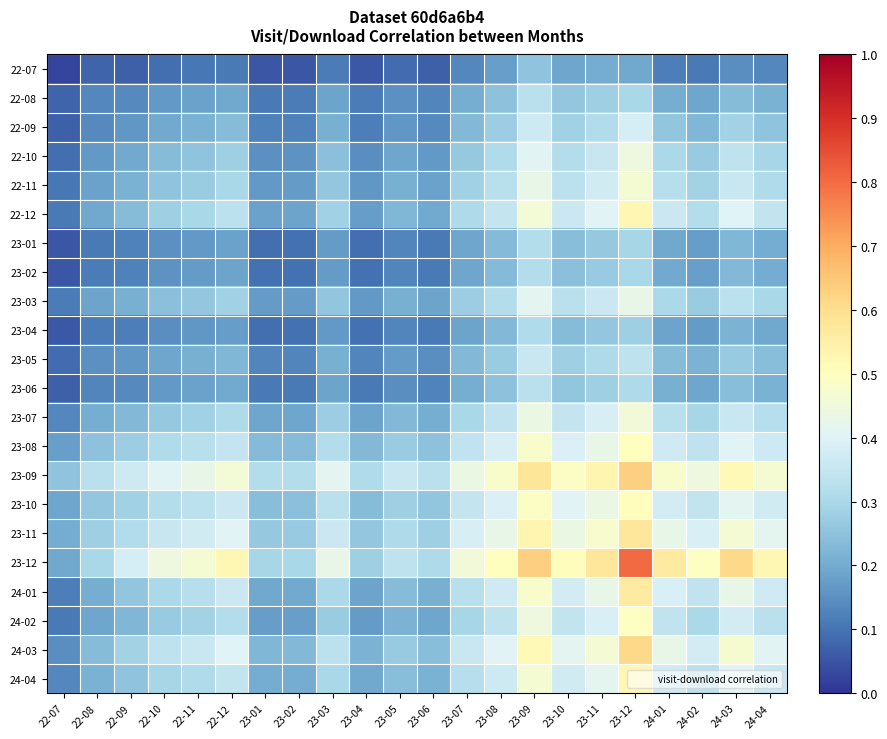

Reading right to left, what are all the values shown in this chart?

22-07: 24-04=0.1	24-03=0.1	24-02=0.1	24-01=0.1	23-12=0.2	23-11=0.2	23-10=0.2	23-09=0.3	23-08=0.2	23-07=0.1	23-06=0.1	23-05=0.1	23-04=0.1	23-03=0.1	23-02=0.1	23-01=0.1	22-12=0.1	22-11=0.1	22-10=0.1	22-09=0.1	22-08=0.1	22-07=0.0
22-08: 24-04=0.2	24-03=0.2	24-02=0.2	24-01=0.2	23-12=0.3	23-11=0.3	23-10=0.3	23-09=0.3	23-08=0.2	23-07=0.2	23-06=0.1	23-05=0.2	23-04=0.1	23-03=0.2	23-02=0.1	23-01=0.1	22-12=0.2	22-11=0.2	22-10=0.2	22-09=0.1	22-08=0.1	22-07=0.1
22-09: 24-04=0.3	24-03=0.3	24-02=0.2	24-01=0.3	23-12=0.4	23-11=0.3	23-10=0.3	23-09=0.4	23-08=0.3	23-07=0.2	23-06=0.1	23-05=0.2	23-04=0.1	23-03=0.2	23-02=0.1	23-01=0.1	22-12=0.2	22-11=0.2	22-10=0.2	22-09=0.2	22-08=0.1	22-07=0.1
22-10: 24-04=0.3	24-03=0.3	24-02=0.3	24-01=0.3	23-12=0.4	23-11=0.4	23-10=0.3	23-09=0.4	23-08=0.3	23-07=0.3	23-06=0.2	23-05=0.2	23-04=0.1	23-03=0.2	23-02=0.2	23-01=0.2	22-12=0.3	22-11=0.3	22-10=0.2	22-09=0.2	22-08=0.2	22-07=0.1
22-11: 24-04=0.3	24-03=0.4	24-02=0.3	24-01=0.3	23-12=0.5	23-11=0.4	23-10=0.3	23-09=0.4	23-08=0.3	23-07=0.3	23-06=0.2	23-05=0.2	23-04=0.2	23-03=0.3	23-02=0.2	23-01=0.2	22-12=0.3	22-11=0.3	22-10=0.3	22-09=0.2	22-08=0.2	22-07=0.1
22-12: 24-04=0.3	24-03=0.4	24-02=0.3	24-01=0.4	23-12=0.5	23-11=0.4	23-10=0.4	23-09=0.5	23-08=0.4	23-07=0.3	23-06=0.2	23-05=0.2	23-04=0.2	23-03=0.3	23-02=0.2	23-01=0.2	22-12=0.3	22-11=0.3	22-10=0.3	22-09=0.2	22-08=0.2	22-07=0.1
23-01: 24-04=0.2	24-03=0.2	24-02=0.2	24-01=0.2	23-12=0.3	23-11=0.3	23-10=0.2	23-09=0.3	23-08=0.2	23-07=0.2	23-06=0.1	23-05=0.1	23-04=0.1	23-03=0.2	23-02=0.1	23-01=0.1	22-12=0.2	22-11=0.2	22-10=0.2	22-09=0.1	22-08=0.1	22-07=0.1
23-02: 24-04=0.2	24-03=0.2	24-02=0.2	24-01=0.2	23-12=0.3	23-11=0.3	23-10=0.2	23-09=0.3	23-08=0.2	23-07=0.2	23-06=0.1	23-05=0.1	23-04=0.1	23-03=0.2	23-02=0.1	23-01=0.1	22-12=0.2	22-11=0.2	22-10=0.2	22-09=0.1	22-08=0.1	22-07=0.1
23-03: 24-04=0.3	24-03=0.3	24-02=0.3	24-01=0.3	23-12=0.4	23-11=0.4	23-10=0.3	23-09=0.4	23-08=0.3	23-07=0.3	23-06=0.2	23-05=0.2	23-04=0.2	23-03=0.3	23-02=0.2	23-01=0.2	22-12=0.3	22-11=0.3	22-10=0.2	22-09=0.2	22-08=0.2	22-07=0.1
23-04: 24-04=0.2	24-03=0.2	24-02=0.2	24-01=0.2	23-12=0.3	23-11=0.3	23-10=0.2	23-09=0.3	23-08=0.2	23-07=0.2	23-06=0.1	23-05=0.1	23-04=0.1	23-03=0.2	23-02=0.1	23-01=0.1	22-12=0.2	22-11=0.2	22-10=0.1	22-09=0.1	22-08=0.1	22-07=0.1
23-05: 24-04=0.2	24-03=0.3	24-02=0.2	24-01=0.2	23-12=0.3	23-11=0.3	23-10=0.3	23-09=0.4	23-08=0.3	23-07=0.2	23-06=0.1	23-05=0.2	23-04=0.1	23-03=0.2	23-02=0.1	23-01=0.1	22-12=0.2	22-11=0.2	22-10=0.2	22-09=0.2	22-08=0.2	22-07=0.1
23-06: 24-04=0.2	24-03=0.2	24-02=0.2	24-01=0.2	23-12=0.3	23-11=0.3	23-10=0.3	23-09=0.3	23-08=0.2	23-07=0.2	23-06=0.1	23-05=0.1	23-04=0.1	23-03=0.2	23-02=0.1	23-01=0.1	22-12=0.2	22-11=0.2	22-10=0.2	22-09=0.1	22-08=0.1	22-07=0.1
23-07: 24-04=0.3	24-03=0.4	24-02=0.3	24-01=0.3	23-12=0.5	23-11=0.4	23-10=0.4	23-09=0.4	23-08=0.3	23-07=0.3	23-06=0.2	23-05=0.2	23-04=0.2	23-03=0.3	23-02=0.2	23-01=0.2	22-12=0.3	22-11=0.3	22-10=0.3	22-09=0.2	22-08=0.2	22-07=0.1
23-08: 24-04=0.4	24-03=0.4	24-02=0.3	24-01=0.4	23-12=0.5	23-11=0.4	23-10=0.4	23-09=0.5	23-08=0.4	23-07=0.3	23-06=0.2	23-05=0.3	23-04=0.2	23-03=0.3	23-02=0.2	23-01=0.2	22-12=0.4	22-11=0.3	22-10=0.3	22-09=0.3	22-08=0.2	22-07=0.2
23-09: 24-04=0.5	24-03=0.5	24-02=0.4	24-01=0.5	23-12=0.6	23-11=0.5	23-10=0.5	23-09=0.6	23-08=0.5	23-07=0.4	23-06=0.3	23-05=0.4	23-04=0.3	23-03=0.4	23-02=0.3	23-01=0.3	22-12=0.5	22-11=0.4	22-10=0.4	22-09=0.4	22-08=0.3	22-07=0.3
23-10: 24-04=0.4	24-03=0.4	24-02=0.3	24-01=0.4	23-12=0.5	23-11=0.4	23-10=0.4	23-09=0.5	23-08=0.4	23-07=0.4	23-06=0.3	23-05=0.3	23-04=0.2	23-03=0.3	23-02=0.2	23-01=0.2	22-12=0.4	22-11=0.3	22-10=0.3	22-09=0.3	22-08=0.3	22-07=0.2
23-11: 24-04=0.4	24-03=0.5	24-02=0.4	24-01=0.4	23-12=0.6	23-11=0.5	23-10=0.4	23-09=0.5	23-08=0.4	23-07=0.4	23-06=0.3	23-05=0.3	23-04=0.3	23-03=0.4	23-02=0.3	23-01=0.3	22-12=0.4	22-11=0.4	22-10=0.4	22-09=0.3	22-08=0.3	22-07=0.2
23-12: 24-04=0.5	24-03=0.6	24-02=0.5	24-01=0.6	23-12=0.8	23-11=0.6	23-10=0.5	23-09=0.6	23-08=0.5	23-07=0.5	23-06=0.3	23-05=0.3	23-04=0.3	23-03=0.4	23-02=0.3	23-01=0.3	22-12=0.5	22-11=0.5	22-10=0.4	22-09=0.4	22-08=0.3	22-07=0.2
24-01: 24-04=0.4	24-03=0.4	24-02=0.3	24-01=0.4	23-12=0.6	23-11=0.4	23-10=0.4	23-09=0.5	23-08=0.4	23-07=0.3	23-06=0.2	23-05=0.2	23-04=0.2	23-03=0.3	23-02=0.2	23-01=0.2	22-12=0.4	22-11=0.3	22-10=0.3	22-09=0.3	22-08=0.2	22-07=0.1
24-02: 24-04=0.3	24-03=0.4	24-02=0.3	24-01=0.3	23-12=0.5	23-11=0.4	23-10=0.3	23-09=0.4	23-08=0.3	23-07=0.3	23-06=0.2	23-05=0.2	23-04=0.2	23-03=0.3	23-02=0.2	23-01=0.2	22-12=0.3	22-11=0.3	22-10=0.3	22-09=0.2	22-08=0.2	22-07=0.1
24-03: 24-04=0.4	24-03=0.5	24-02=0.4	24-01=0.4	23-12=0.6	23-11=0.5	23-10=0.4	23-09=0.5	23-08=0.4	23-07=0.4	23-06=0.2	23-05=0.3	23-04=0.2	23-03=0.3	23-02=0.2	23-01=0.2	22-12=0.4	22-11=0.4	22-10=0.3	22-09=0.3	22-08=0.2	22-07=0.1
24-04: 24-04=0.4	24-03=0.4	24-02=0.3	24-01=0.4	23-12=0.5	23-11=0.4	23-10=0.4	23-09=0.5	23-08=0.4	23-07=0.3	23-06=0.2	23-05=0.2	23-04=0.2	23-03=0.3	23-02=0.2	23-01=0.2	22-12=0.3	22-11=0.3	22-10=0.3	22-09=0.3	22-08=0.2	22-07=0.1